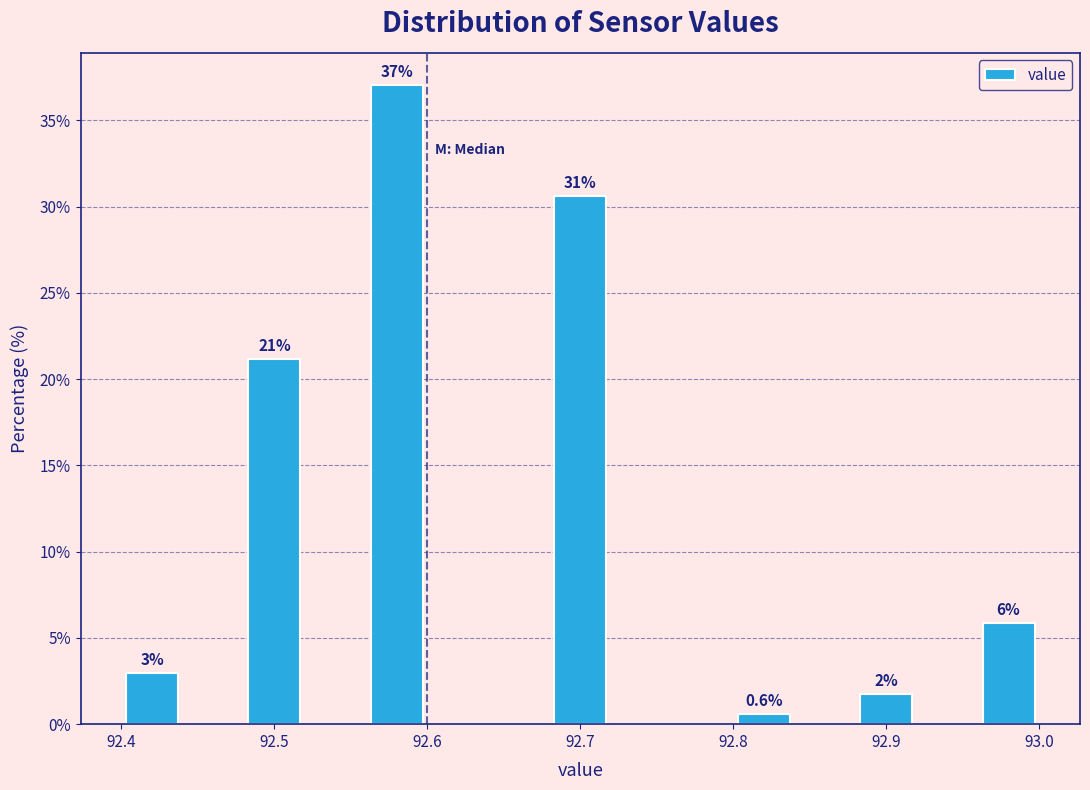

Over which range of the x-axis is the bar tallest?

92.56 to 92.60